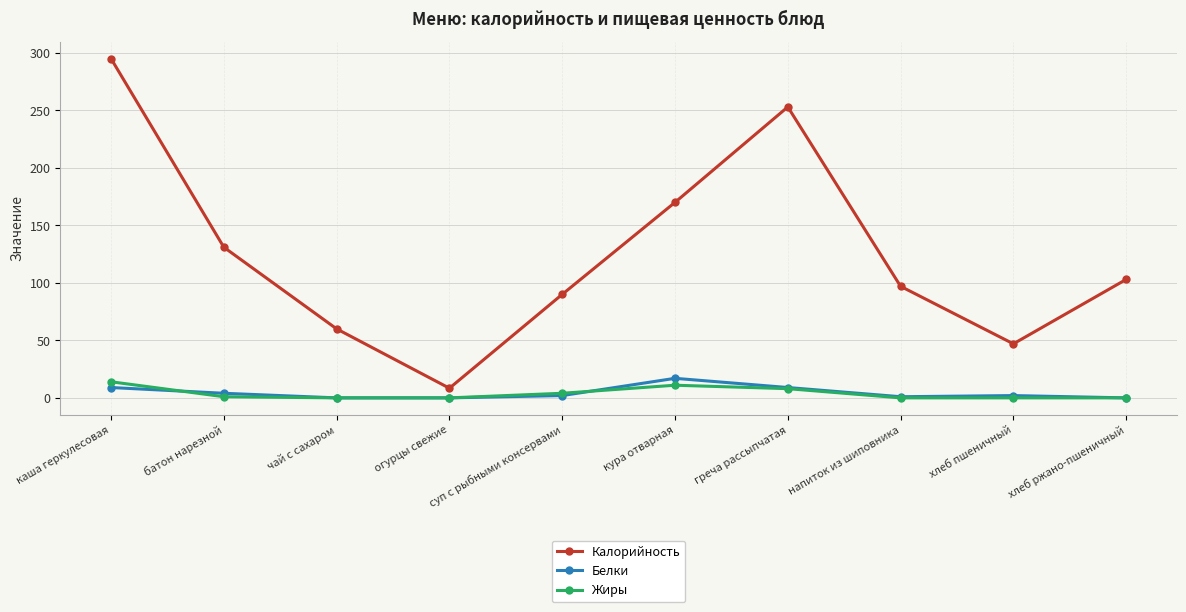

Which category has the lowest value in the Калорийность series?

огурцы свежие